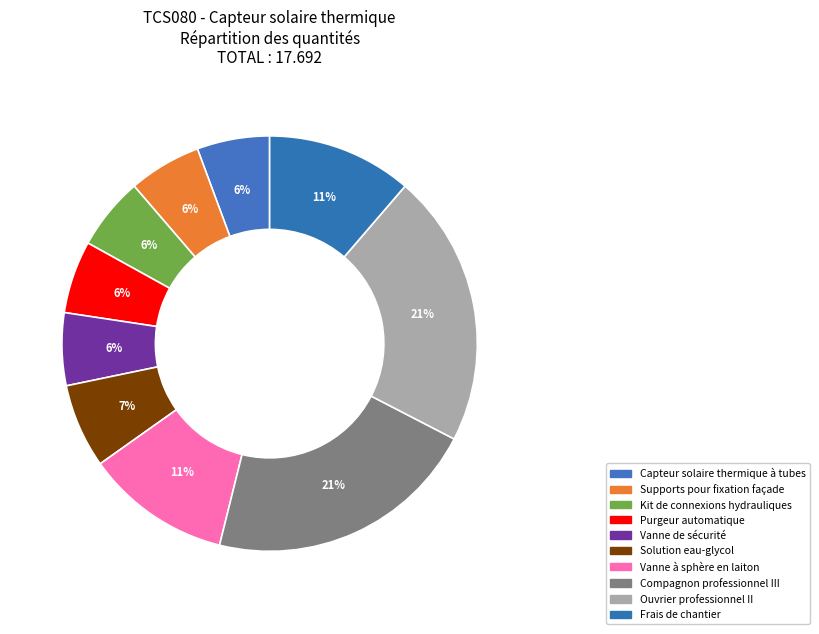

True or false: Solution eau-glycol accounts for 1% of the total.

False